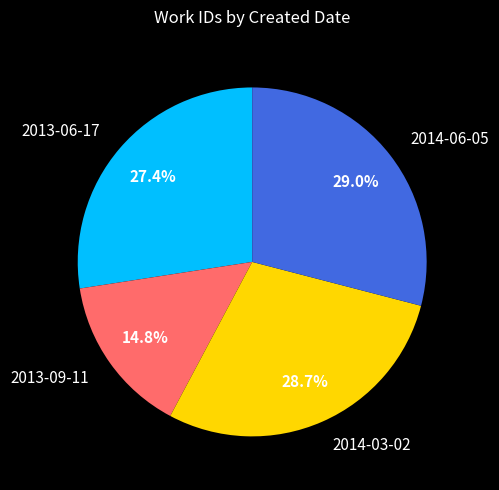

True or false: 2014-03-02 accounts for 29% of the total.

True